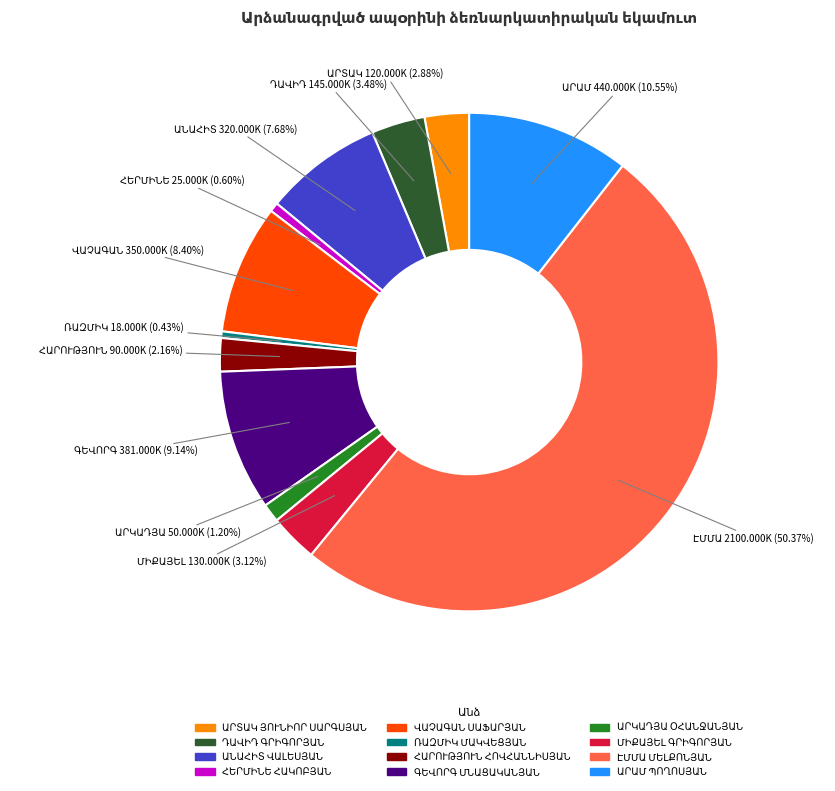

Which category accounts for the majority?

ԷՄՄԱ ՄԵԼՔՈՆՅԱՆ